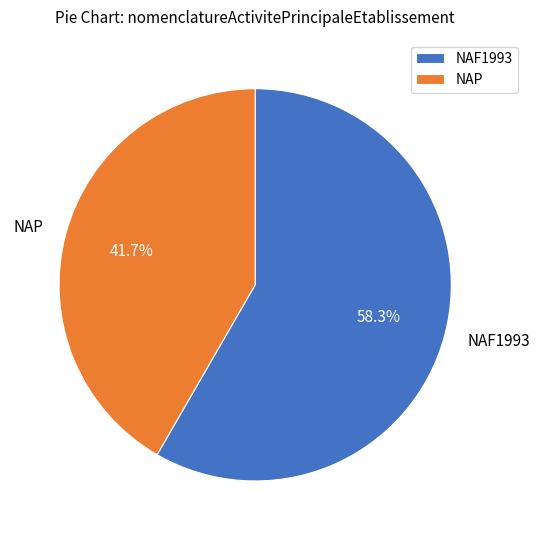

Which slice is the largest?

NAF1993